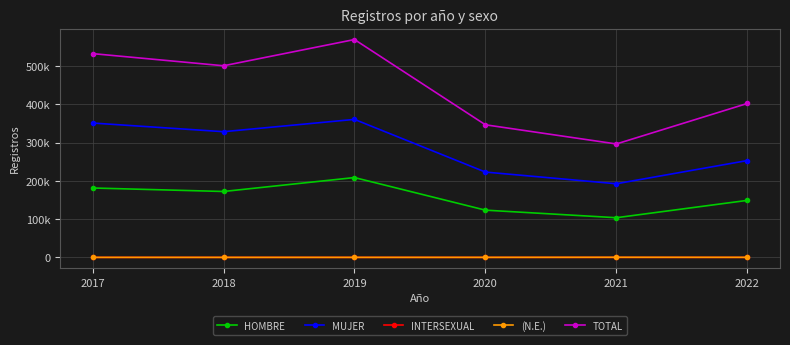

True or false: HOMBRE and (N.E.) cross at least once.

False